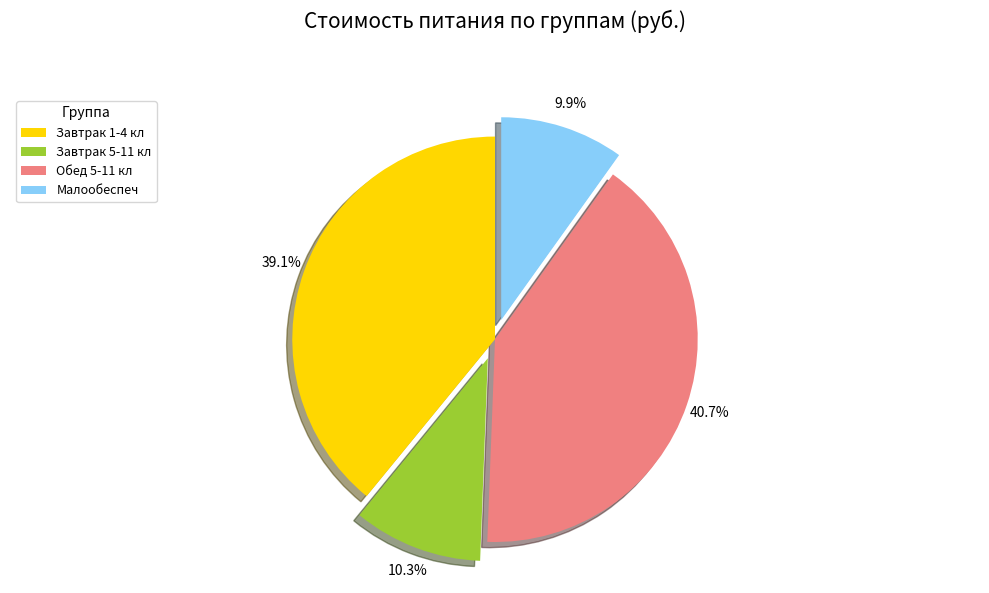

What is the total percentage of Малообеспеч and Завтрак 1-4 кл?

49.0%